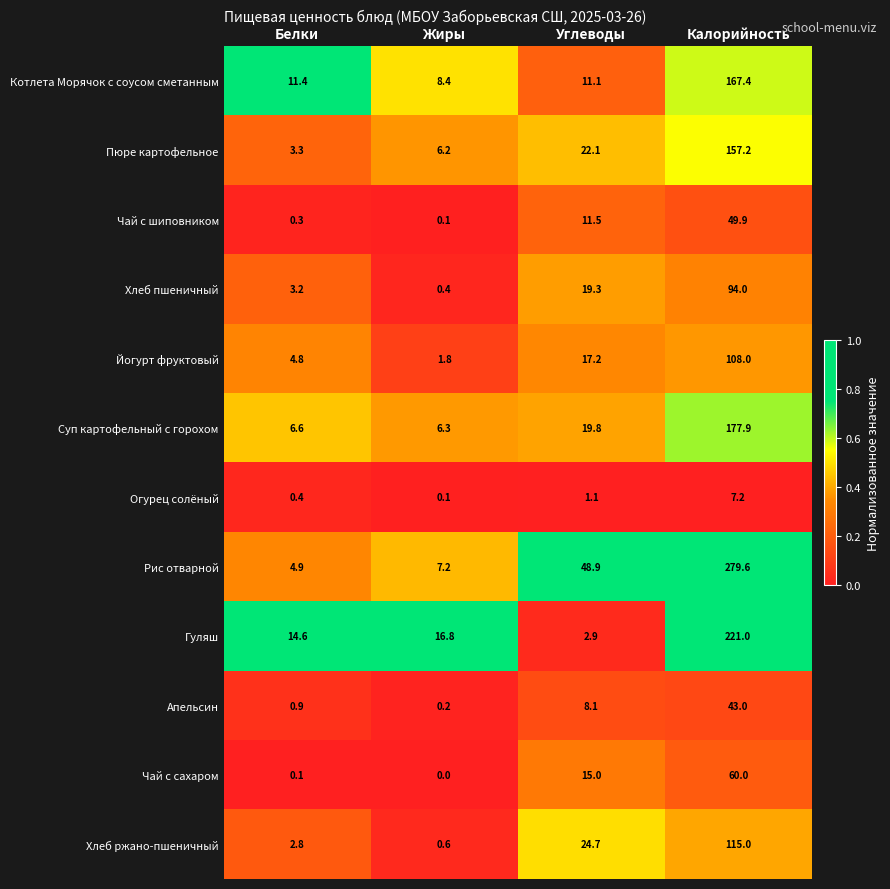

How many series are shown in this chart?

12